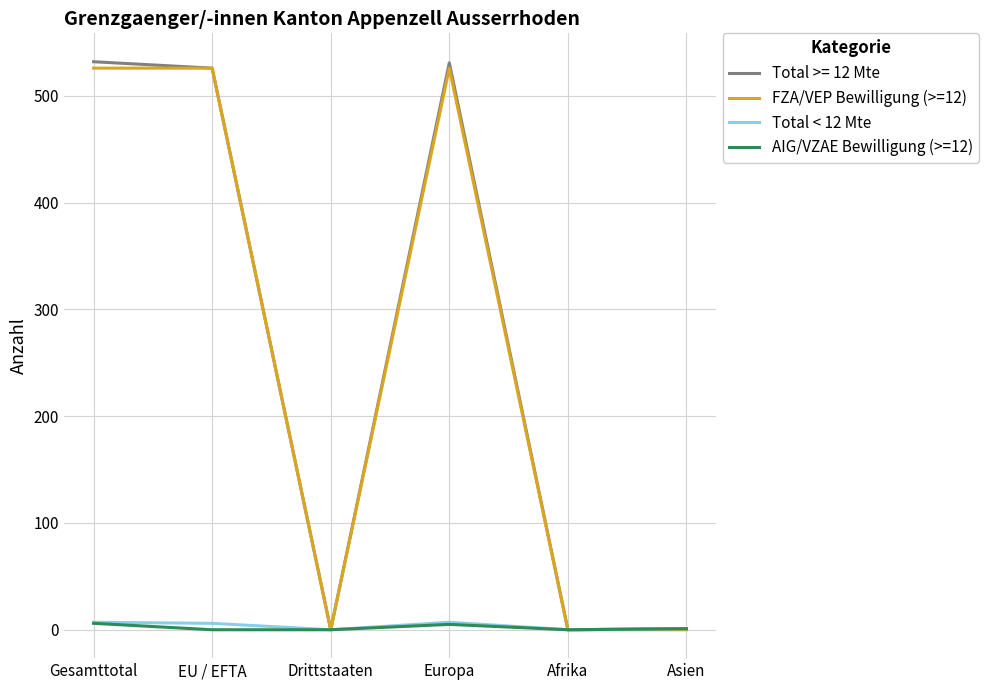

Which series has the largest range (max minus min)?

Total >= 12 Mte